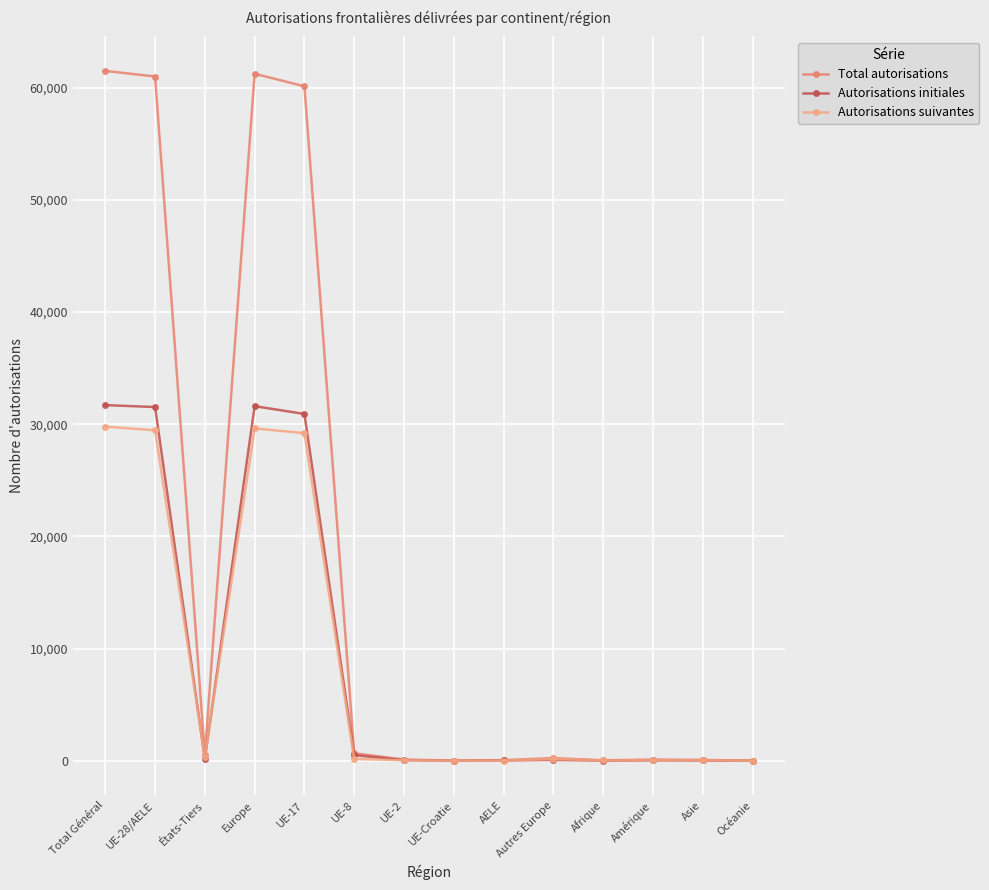

True or false: Total autorisations has more than 0 interior local peaks.

True